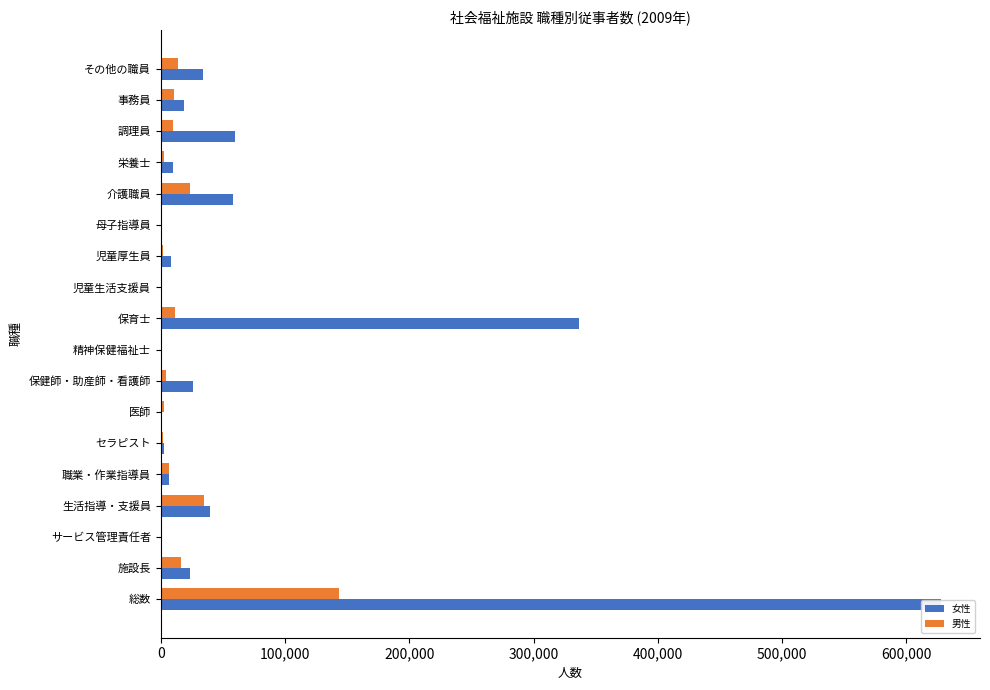

What is the sum of all 男性 values?

287587